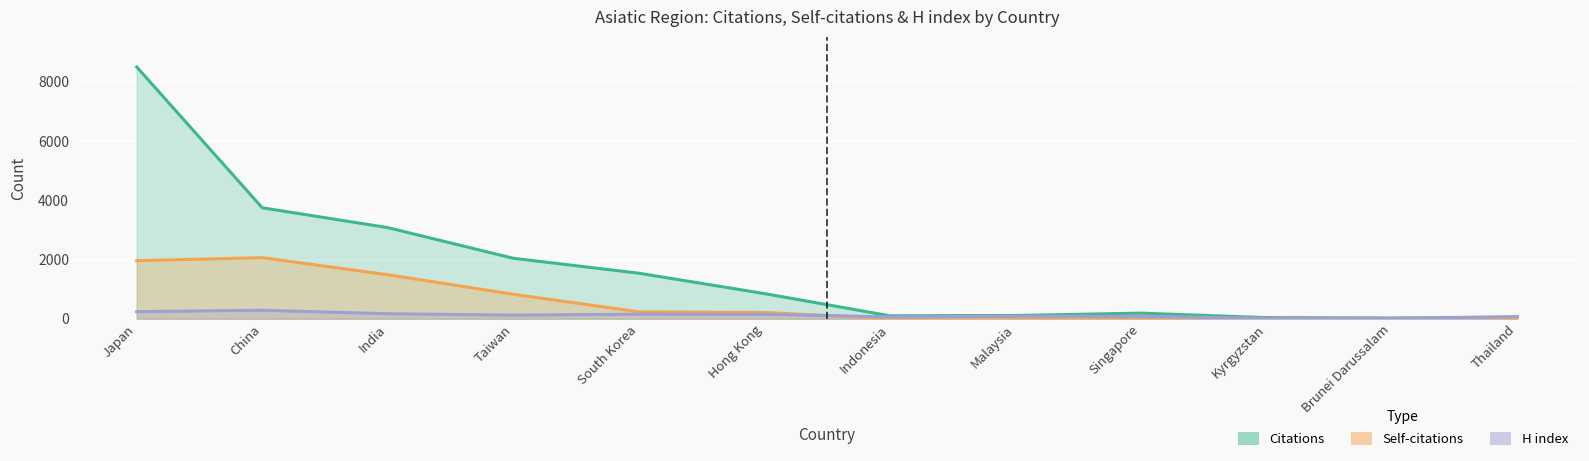

Where is Citations nearest to the value 4261?

China